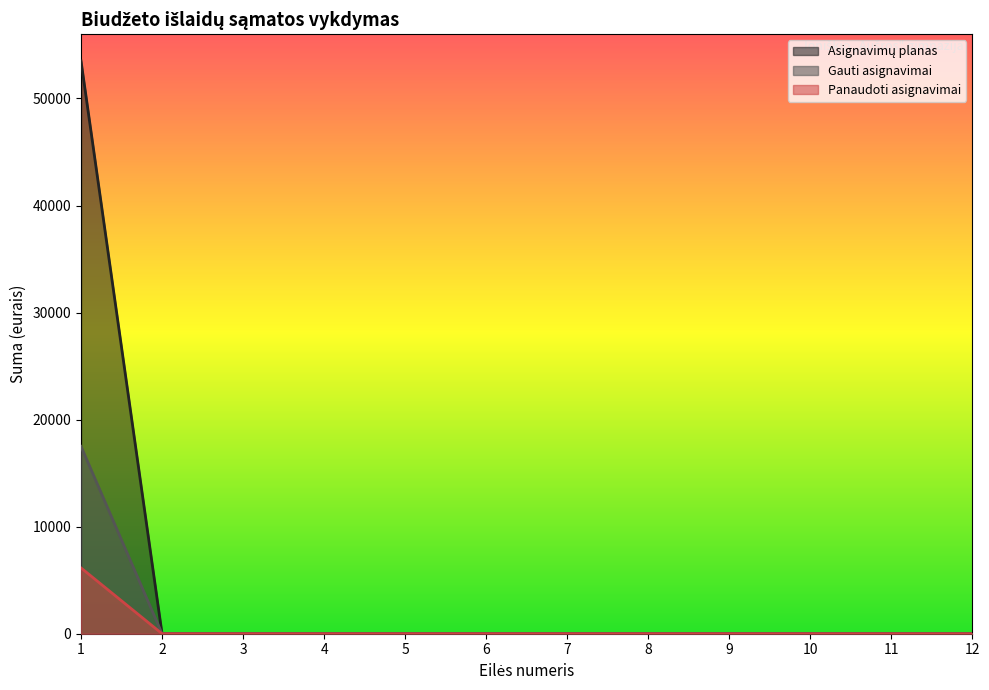

What is the total value across all series at 1?

77145.5